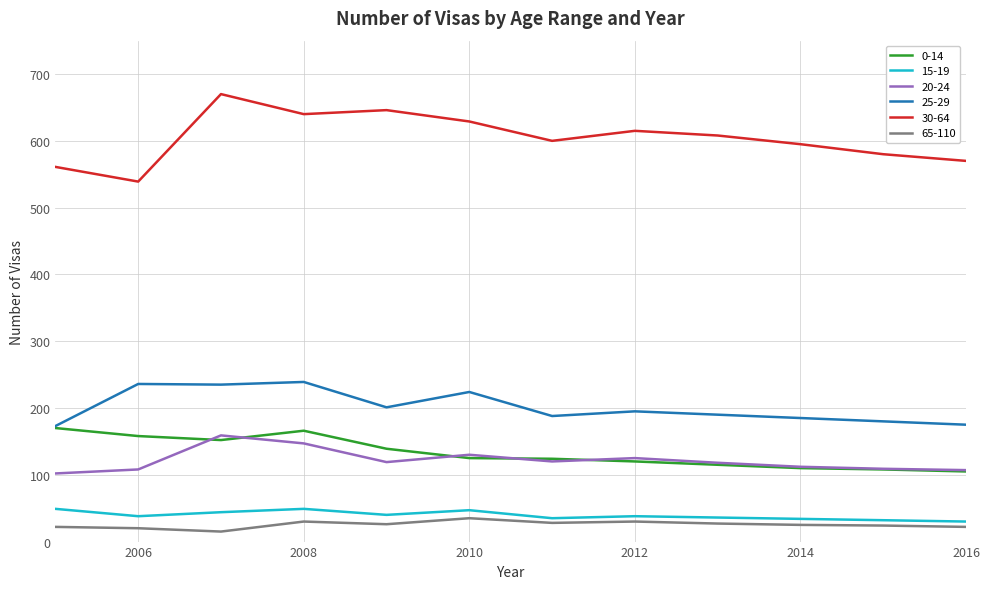

In 25-29, how many points are lower than both neighbors (excluding endpoints)?

3